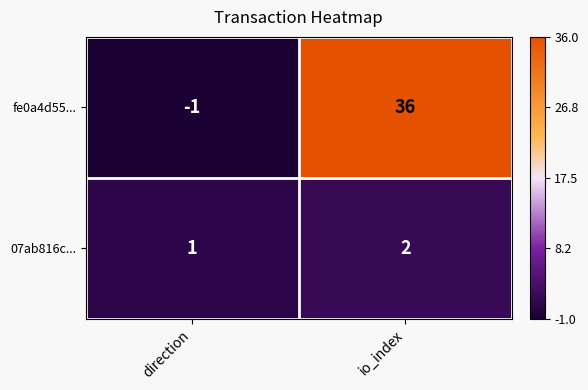

Where is fe0a4d55... nearest to the value 17?

direction